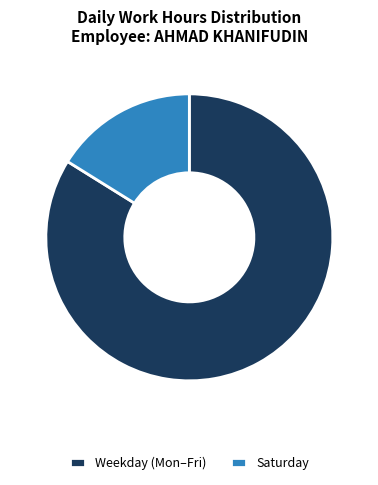

What is the smallest slice in the pie chart?

Saturday